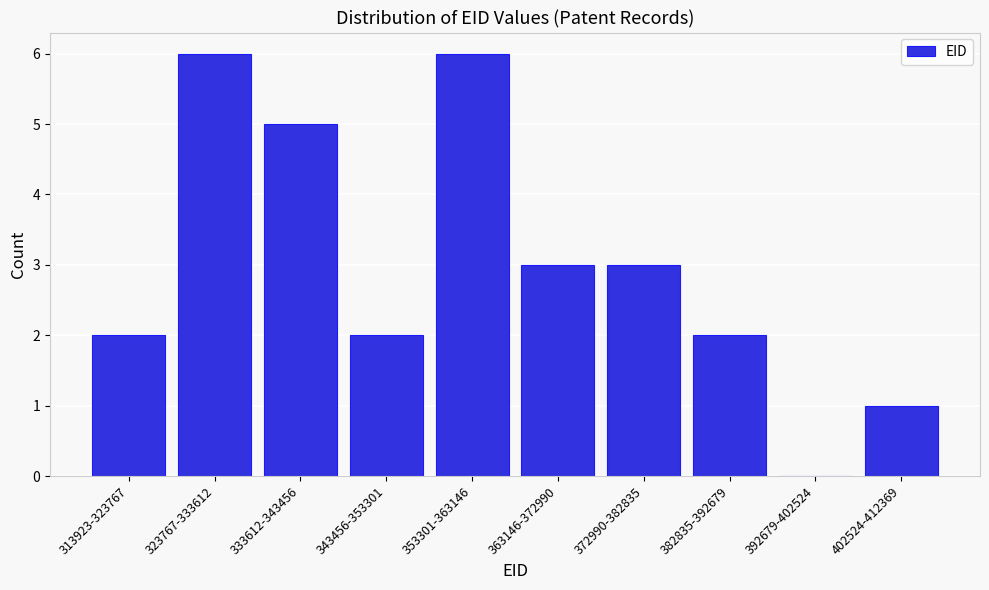

Reading right to left, what are all the values shown in this chart?

402524-412369=1	392679-402524=0	382835-392679=2	372990-382835=3	363146-372990=3	353301-363146=6	343456-353301=2	333612-343456=5	323767-333612=6	313923-323767=2